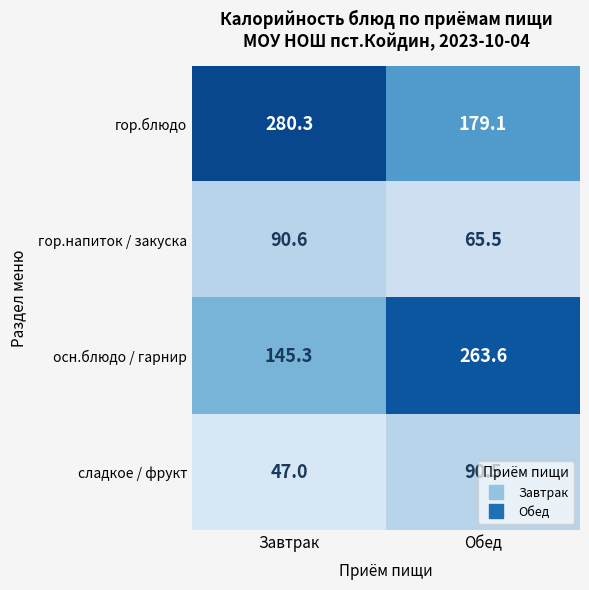

Which series has the largest range (max minus min)?

осн.блюдо / гарнир